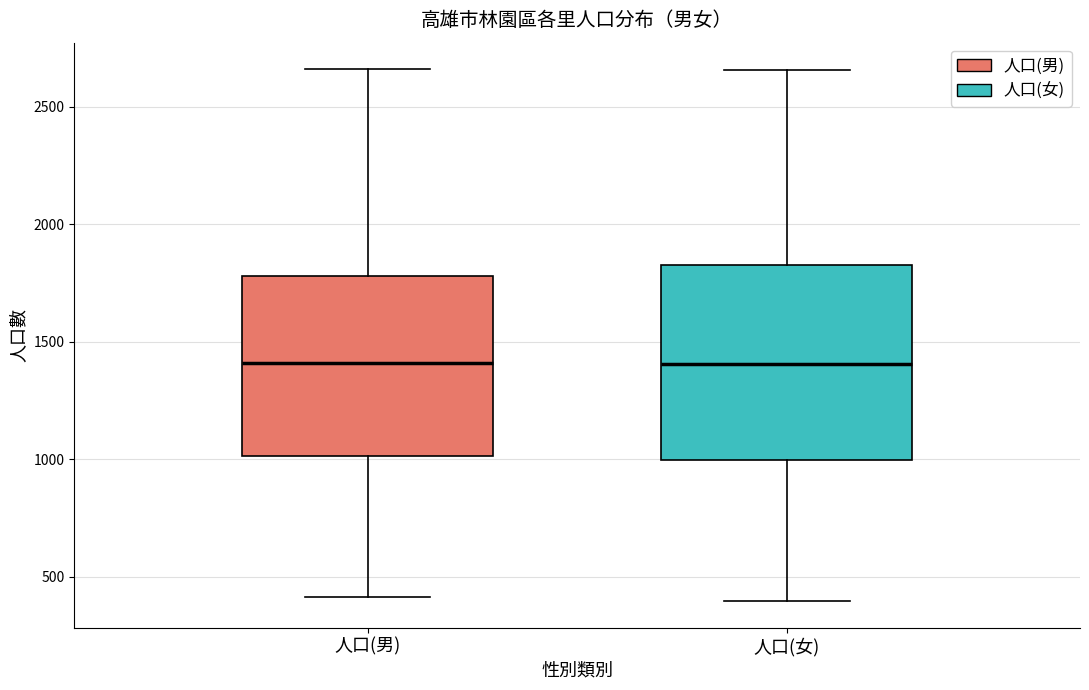

Where does the median line of the box for 人口(男) sit on the y-axis? The values are not printed on the chart, so give them approximately, as read against the axis.

1400